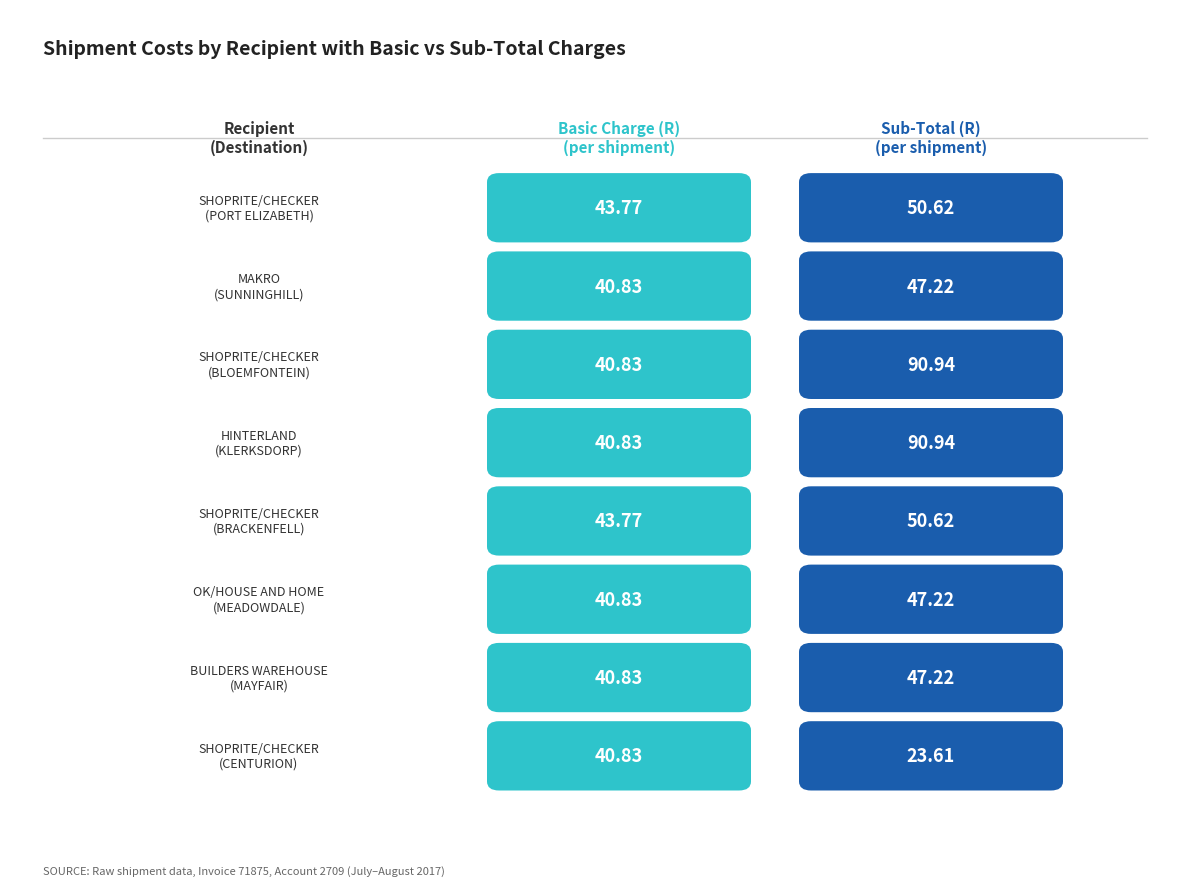

How many bars are there in total?

16